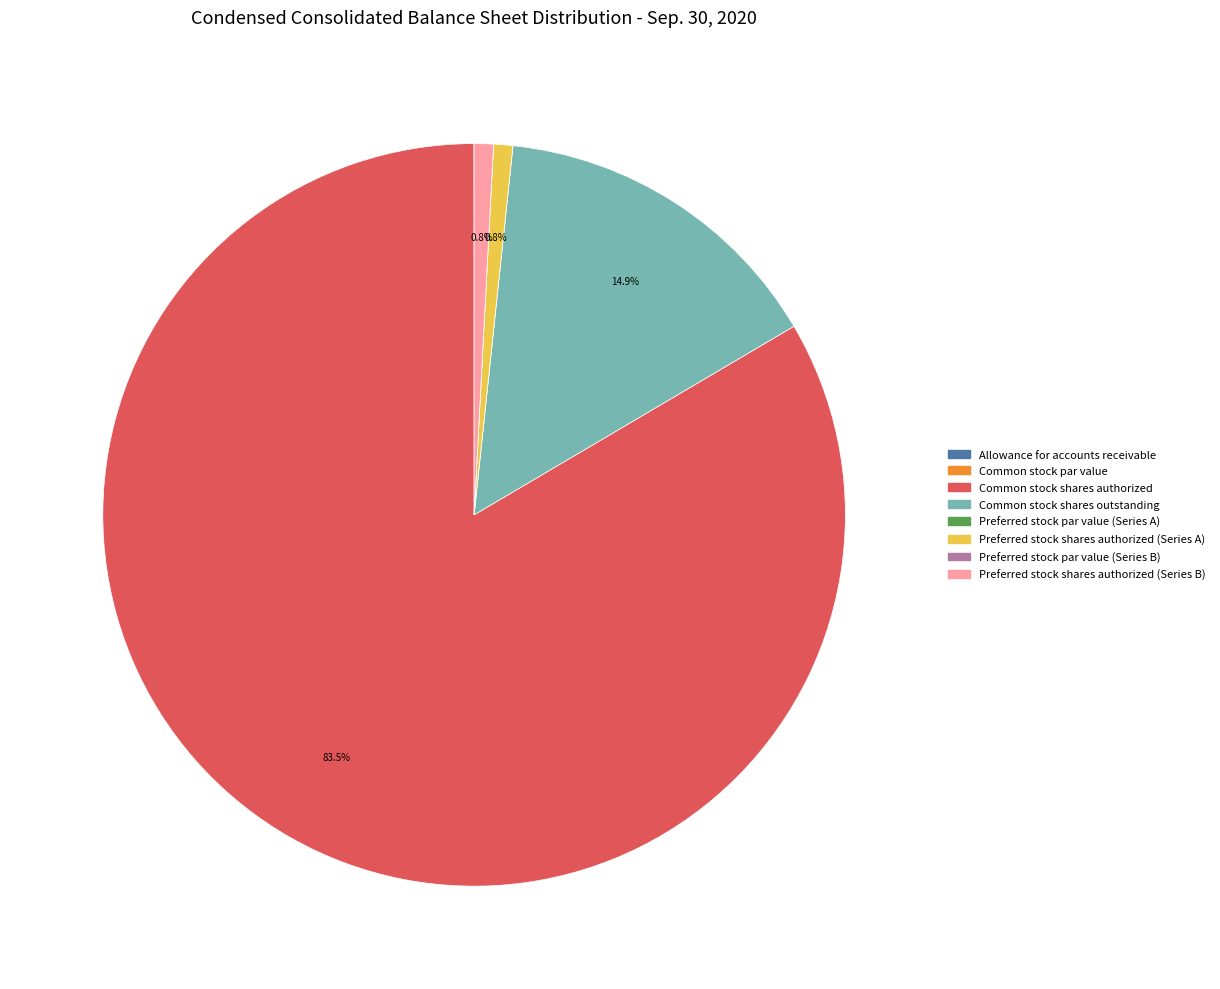

Which category has the biggest portion of the pie?

Common stock shares authorized